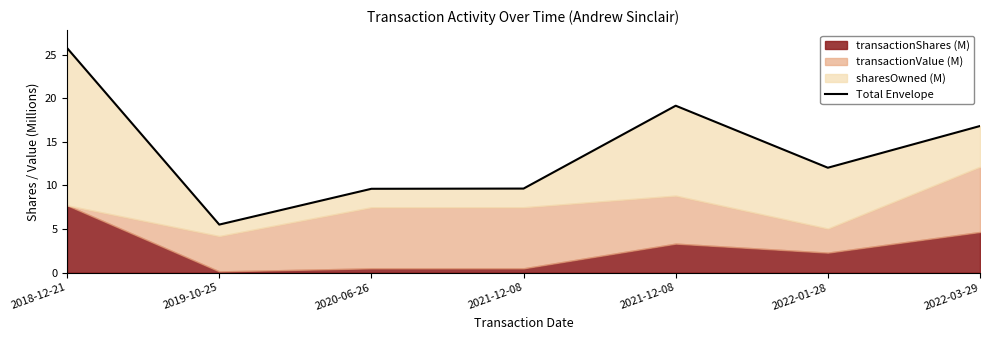

True or false: the data shows 5.5 at 2019-10-25.

True